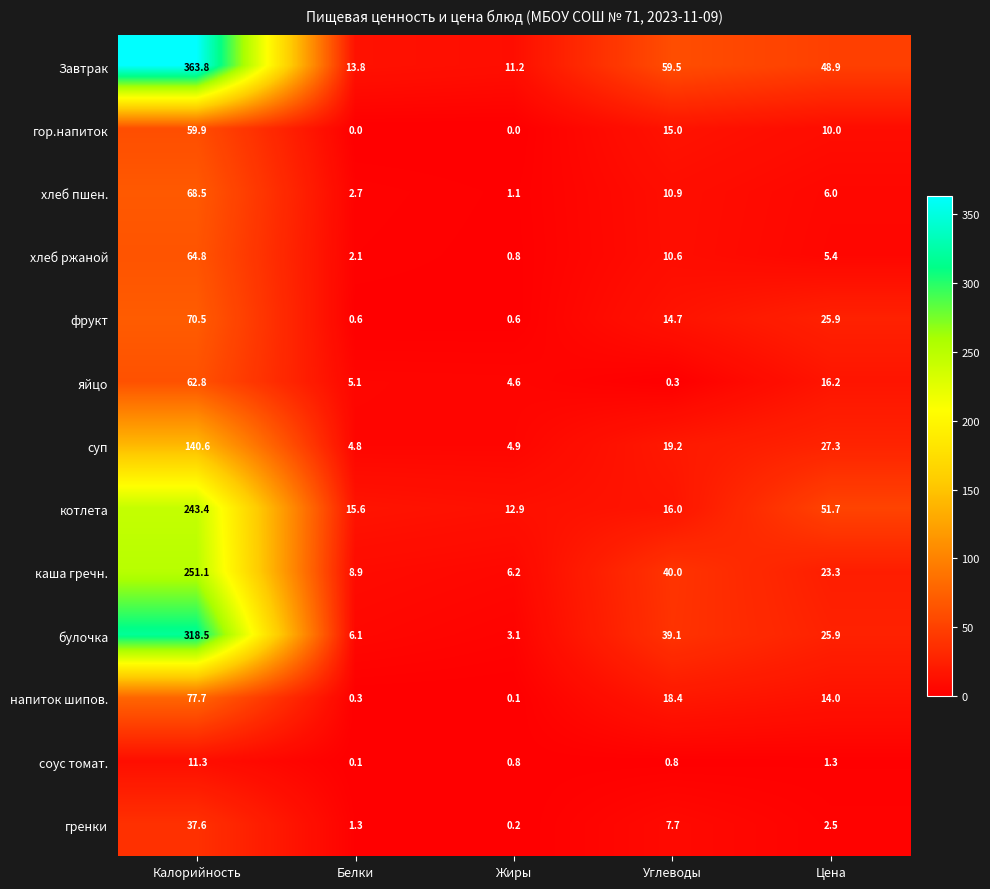

How many values in the котлета series are below 16?

2